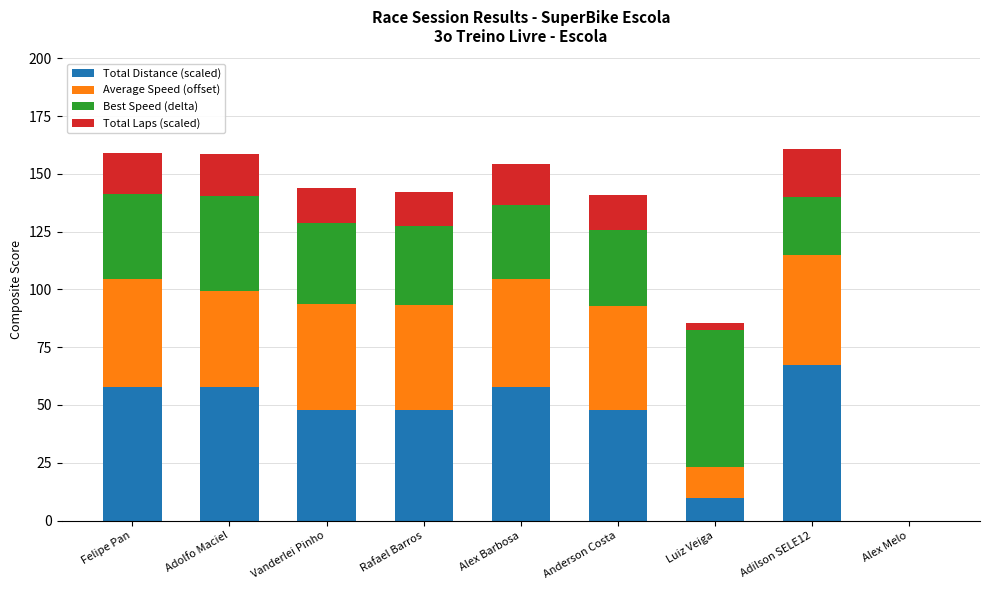

What is the difference between the maximum and minimum values in the Total Laps (scaled) series?

21.0